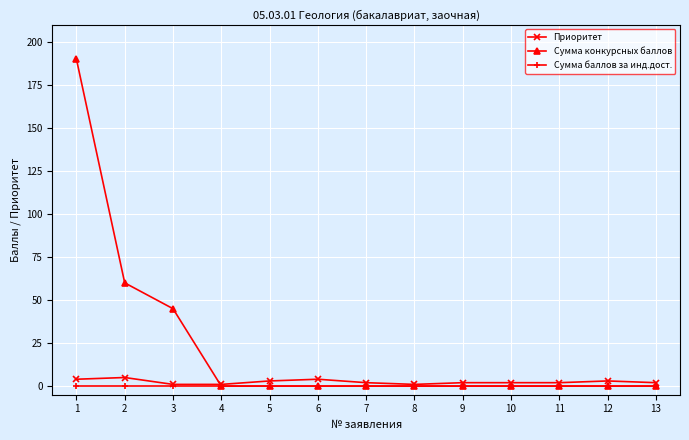

List the series in order of their peak value, highest first.

Сумма конкурсных баллов, Приоритет, Сумма баллов за инд.дост.